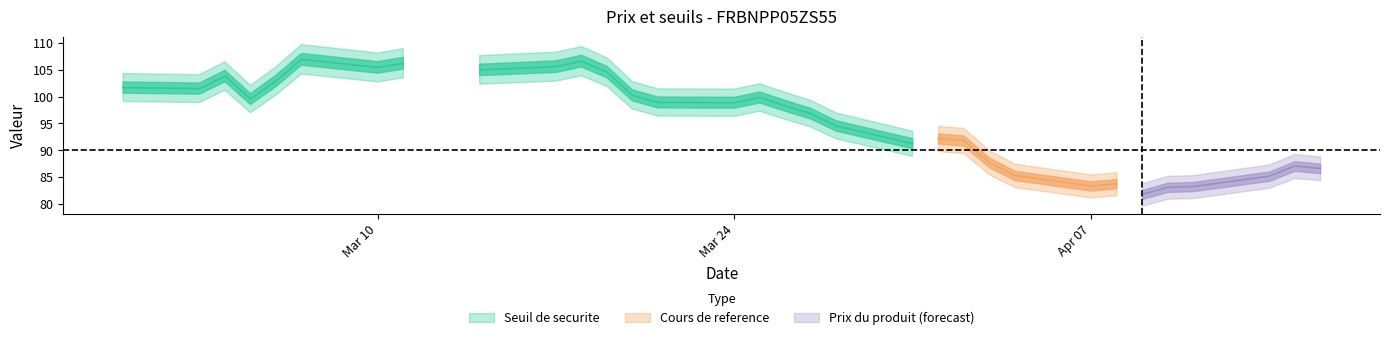

What is the sum of the Cours de reference values at 2025-03-27 and 2025-04-01?

193.9